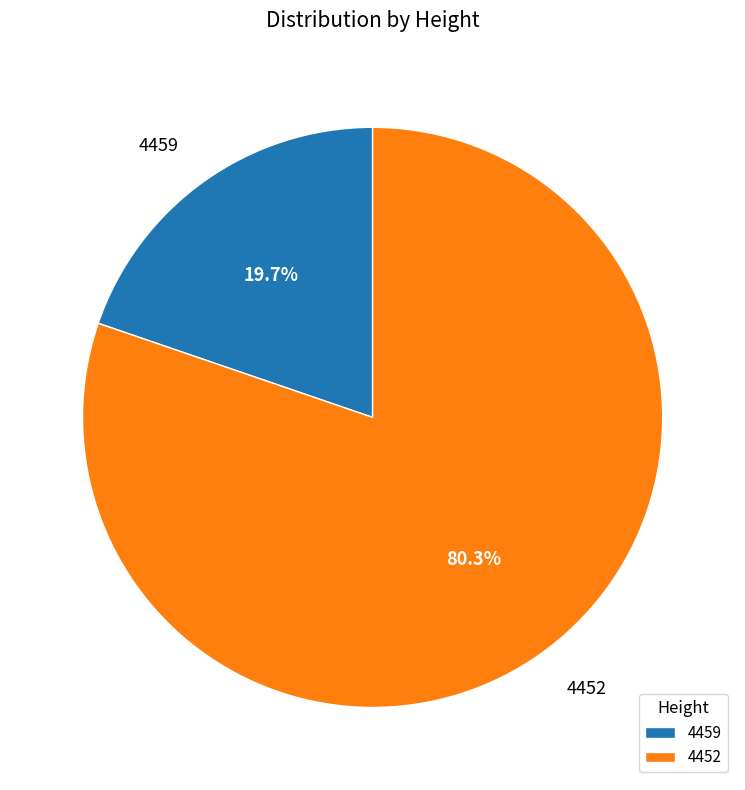

To the nearest percent, what is the average slice percentage?

50%